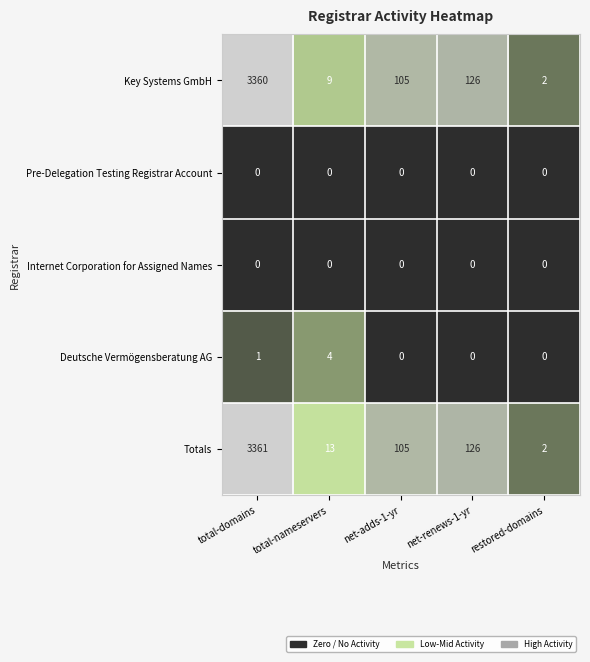

Between total-domains and total-nameservers, which series saw the biggest shift?

Key Systems GmbH